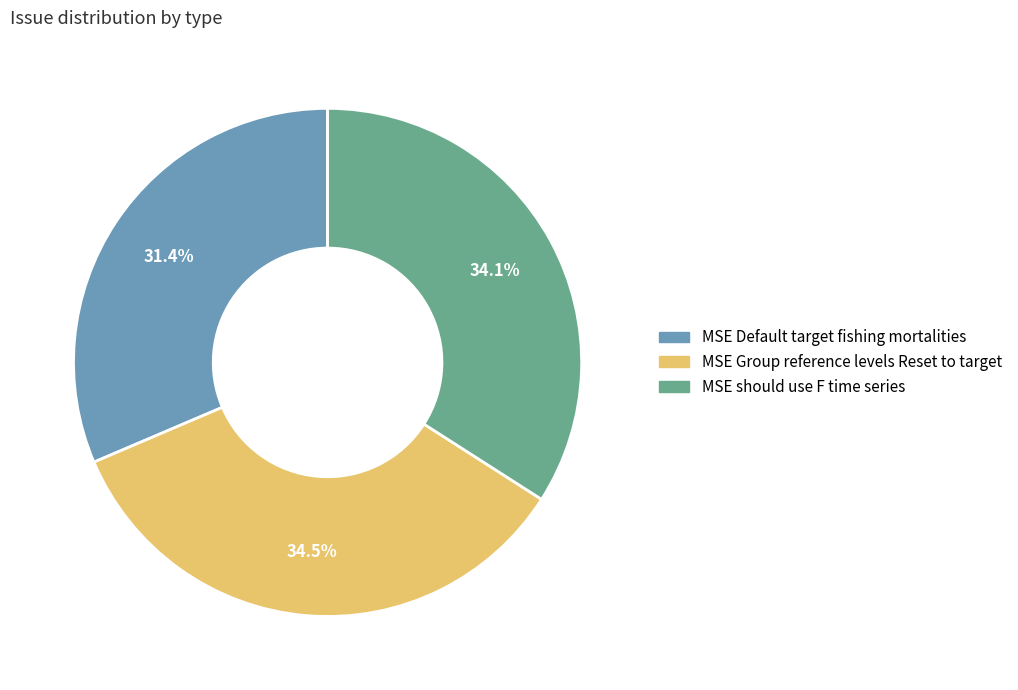

What is the smallest slice in the pie chart?

MSE Default target fishing mortalities